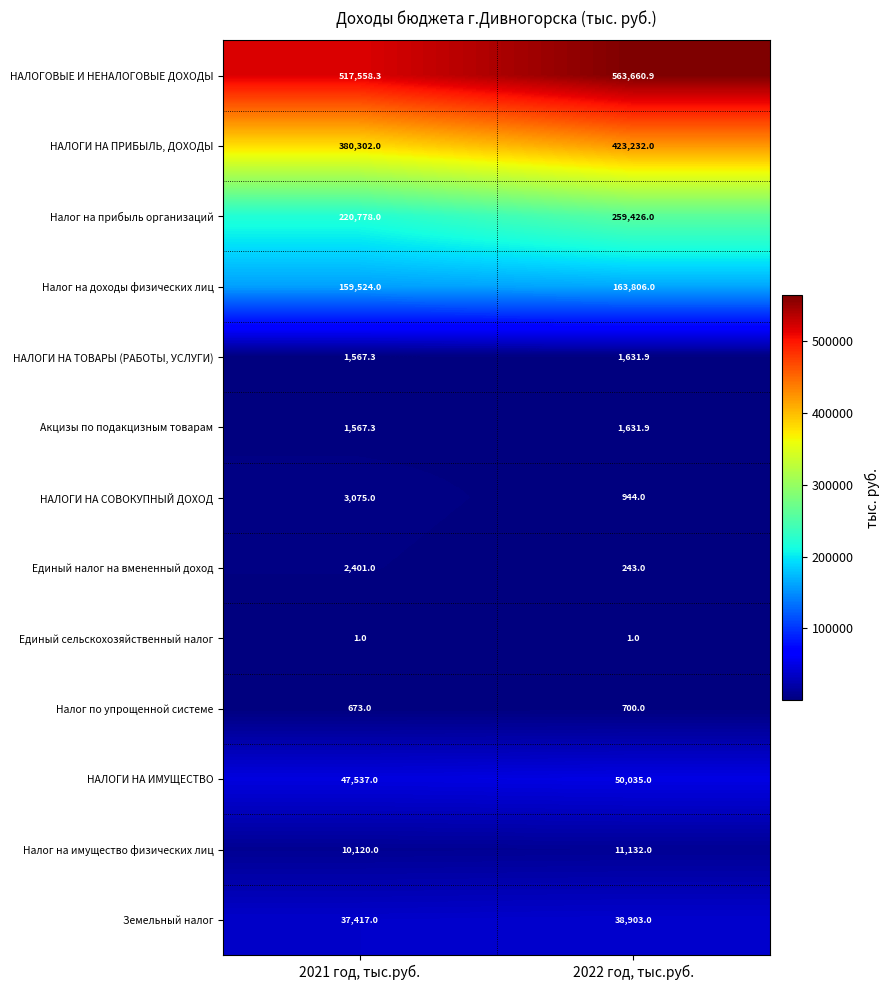

What is the minimum value for Единый налог на вмененный доход?

243.0